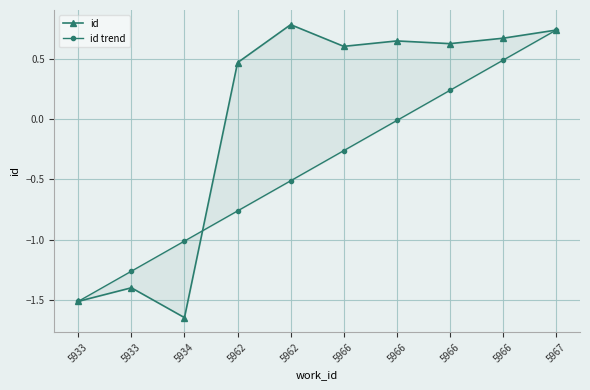

How many interior local valleys does the id series have?

3